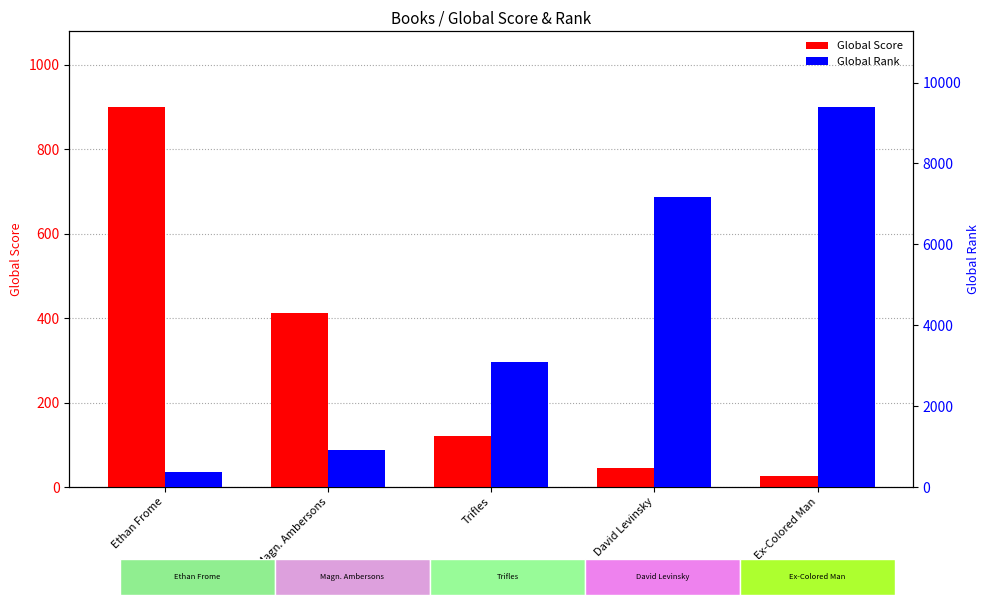

List the series in order of their peak value, highest first.

Global Rank, Global Score